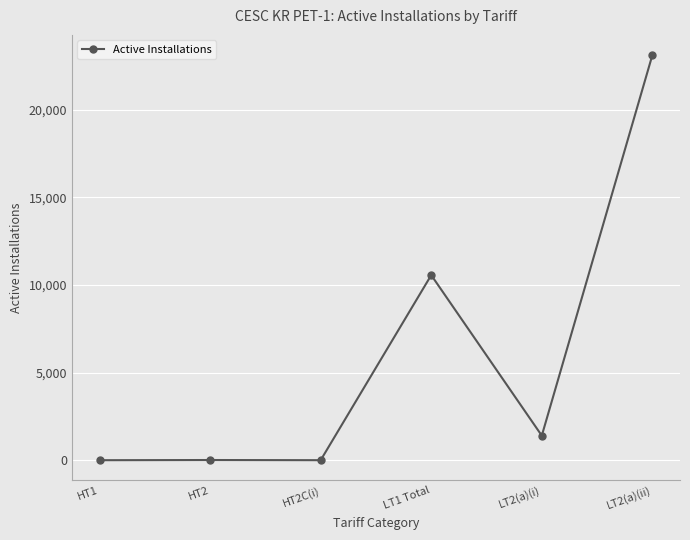

What is the average value?

5847